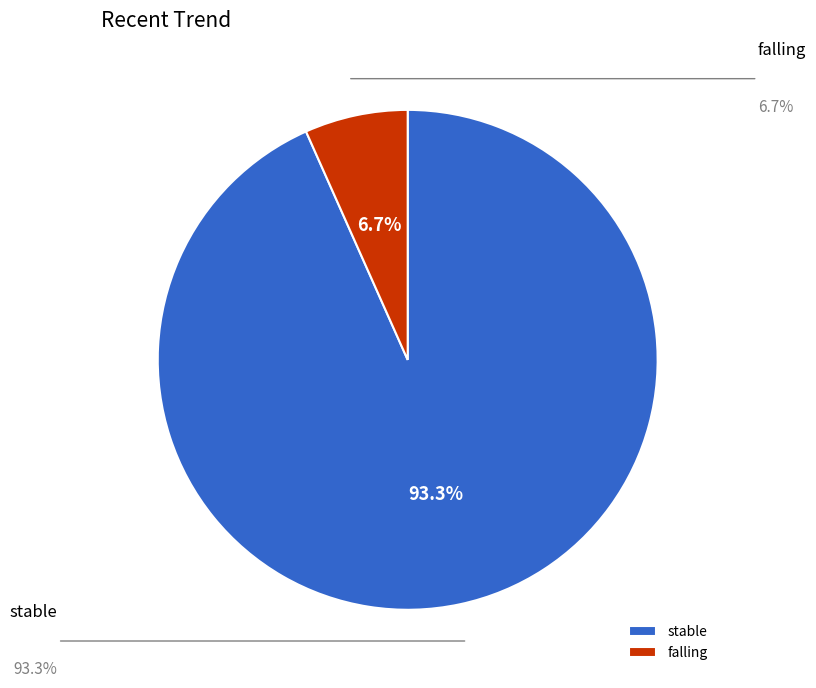

What is the largest slice in the pie chart?

stable